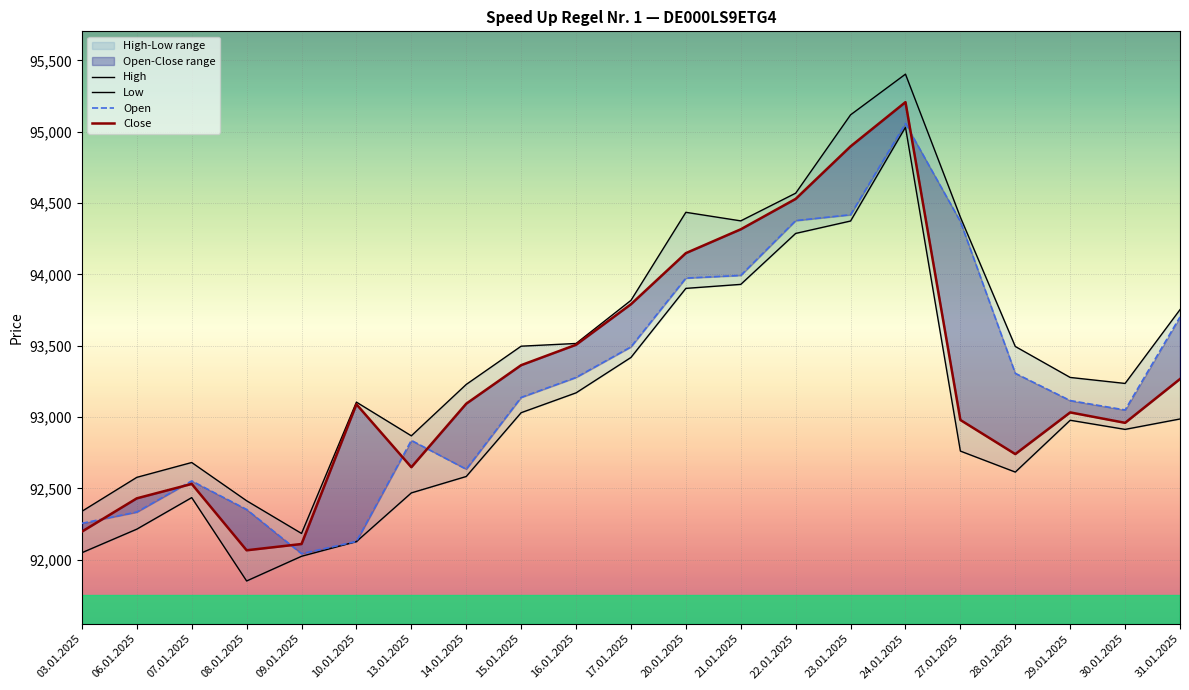

What position from the left is 06.01.2025?

2